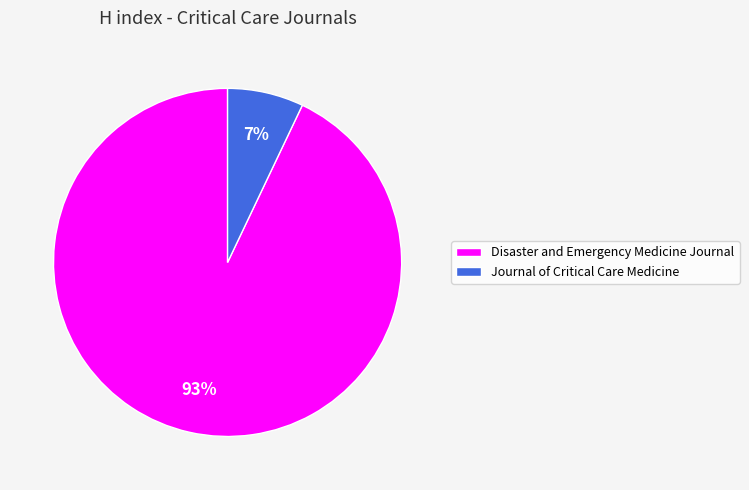

What percentage is the Disaster and Emergency Medicine Journal slice, to the nearest percent?

93%